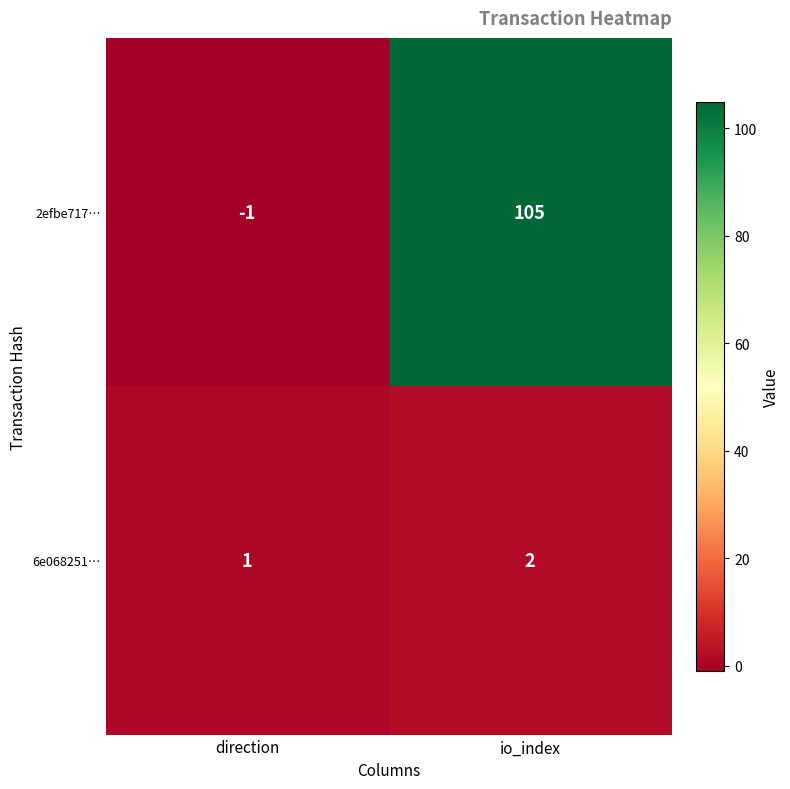

Where is 6e068251… nearest to the value 1?

direction